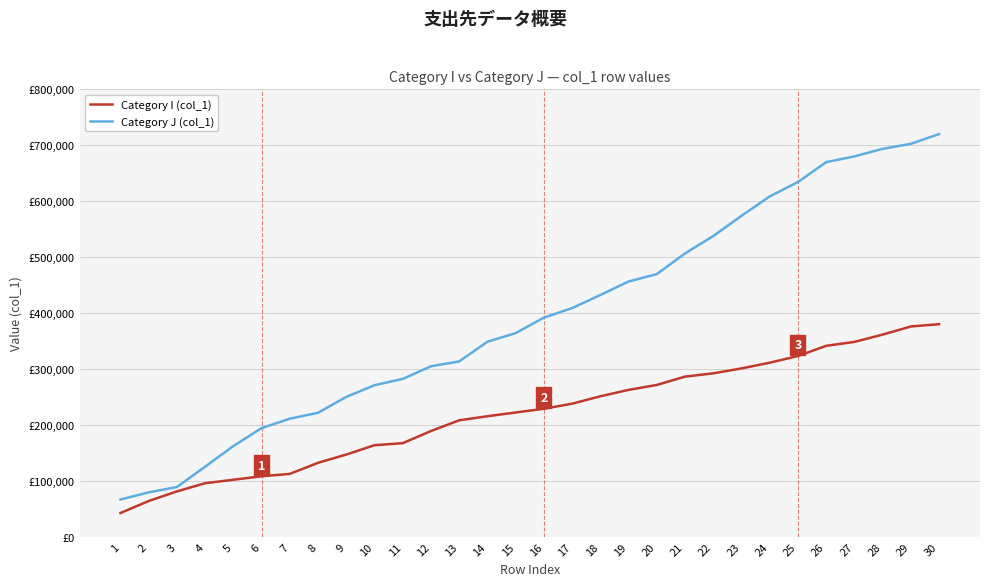

What are all the series names shown in the legend?

Category I (col_1), Category J (col_1)